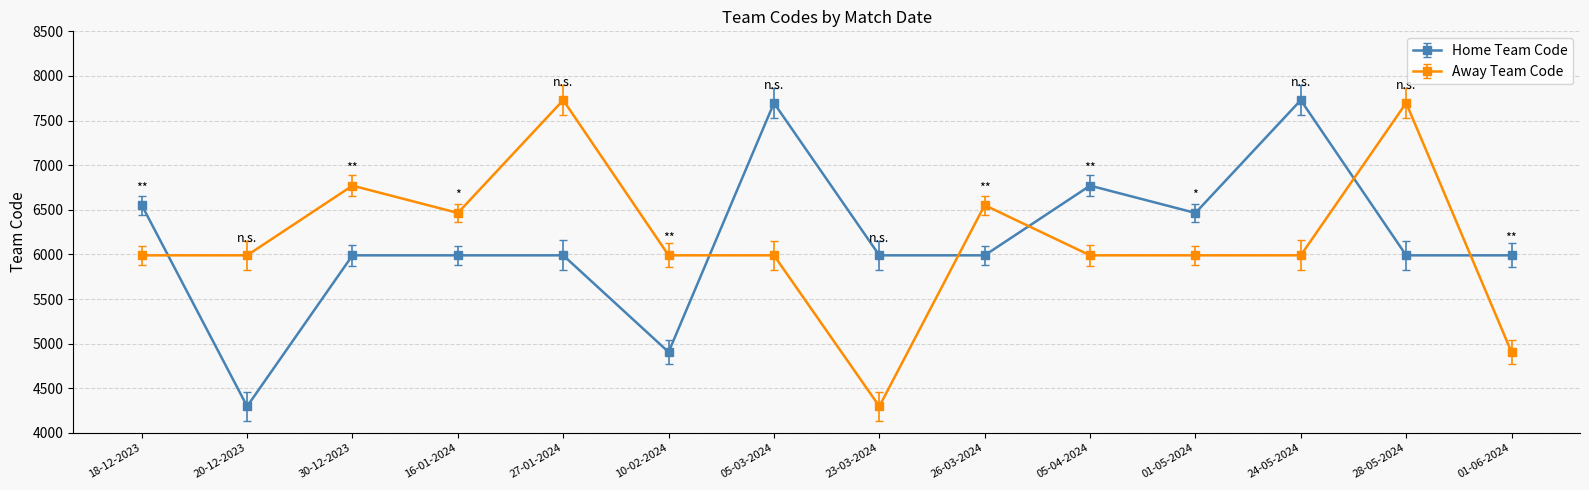

The value of Home Team Code at 27-01-2024 is 5990. True or false?

True